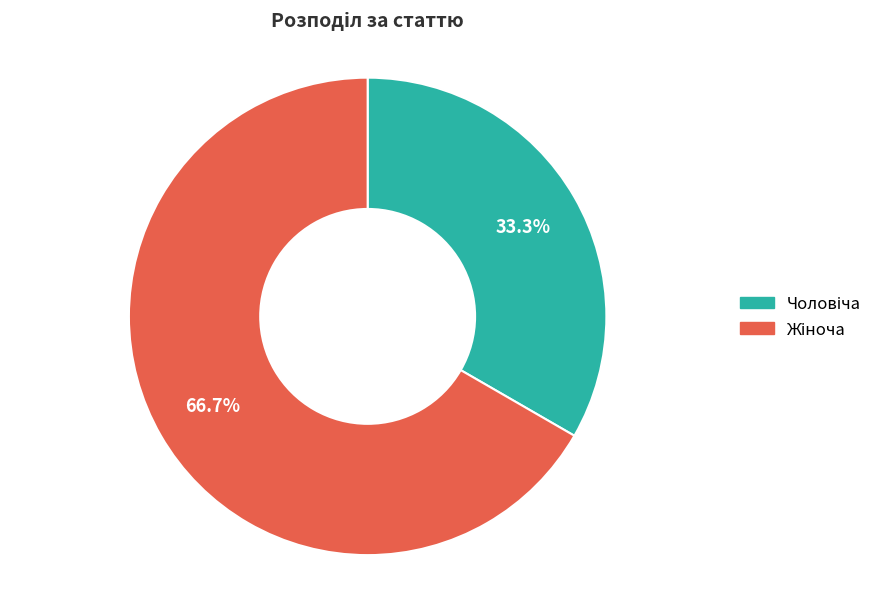

What percentage is the Чоловіча slice, to the nearest percent?

33%